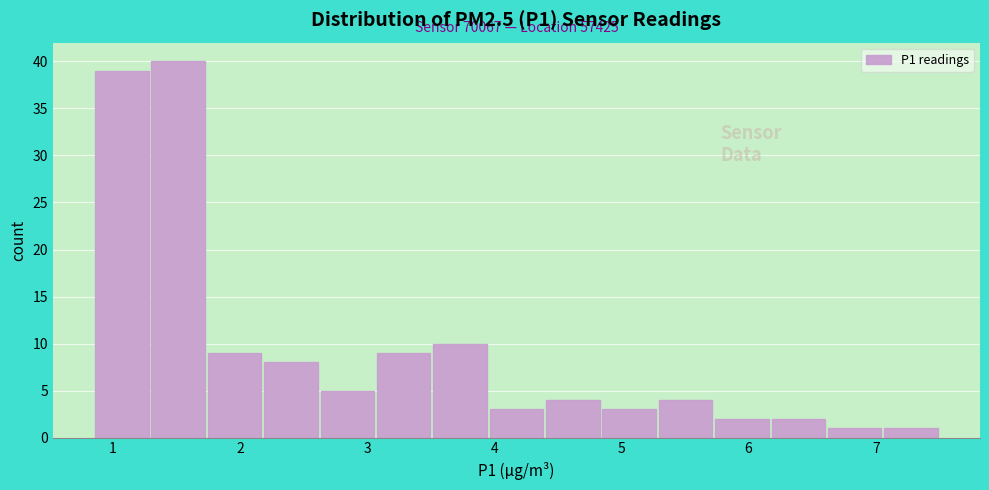

Which range on the x-axis has the tallest bar?

1.3 to 1.7